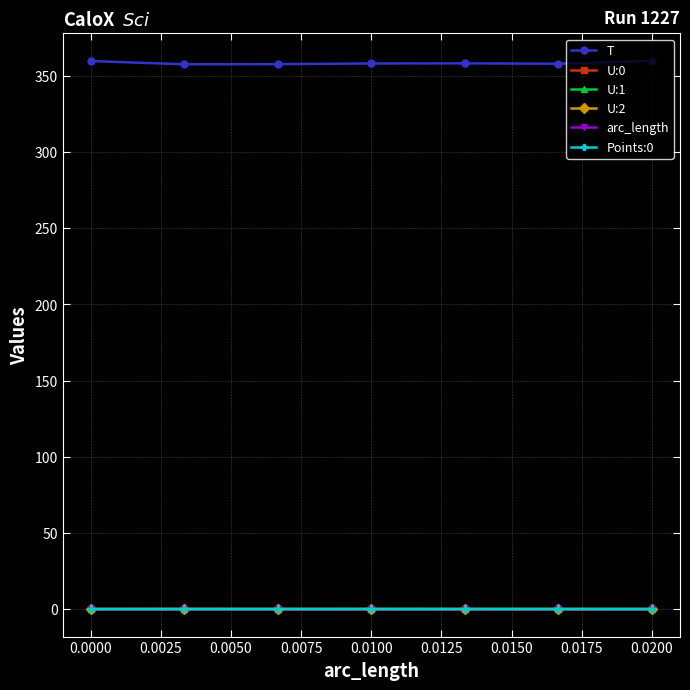

Which series has the widest spread of values?

T